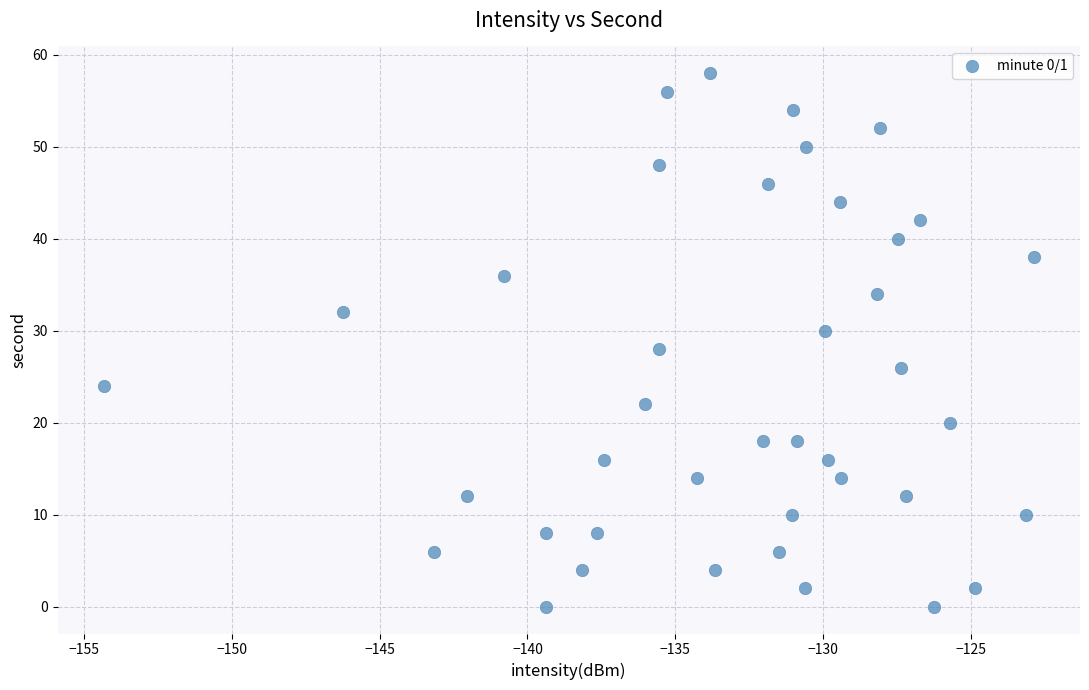

What is the range of Y values (max minus min)?

58